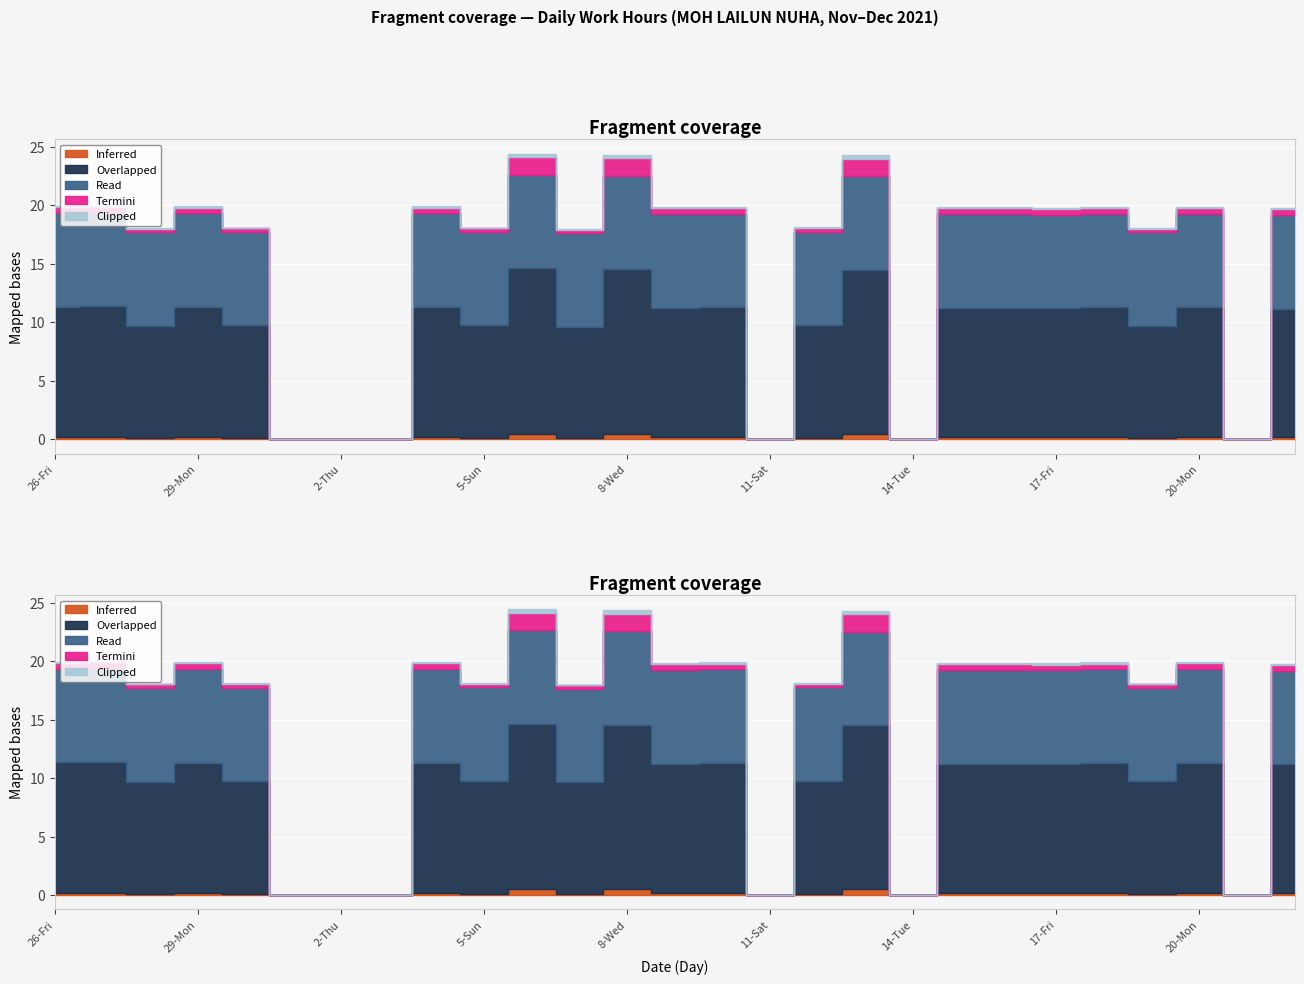

How many data points in Termini are above 0?

21